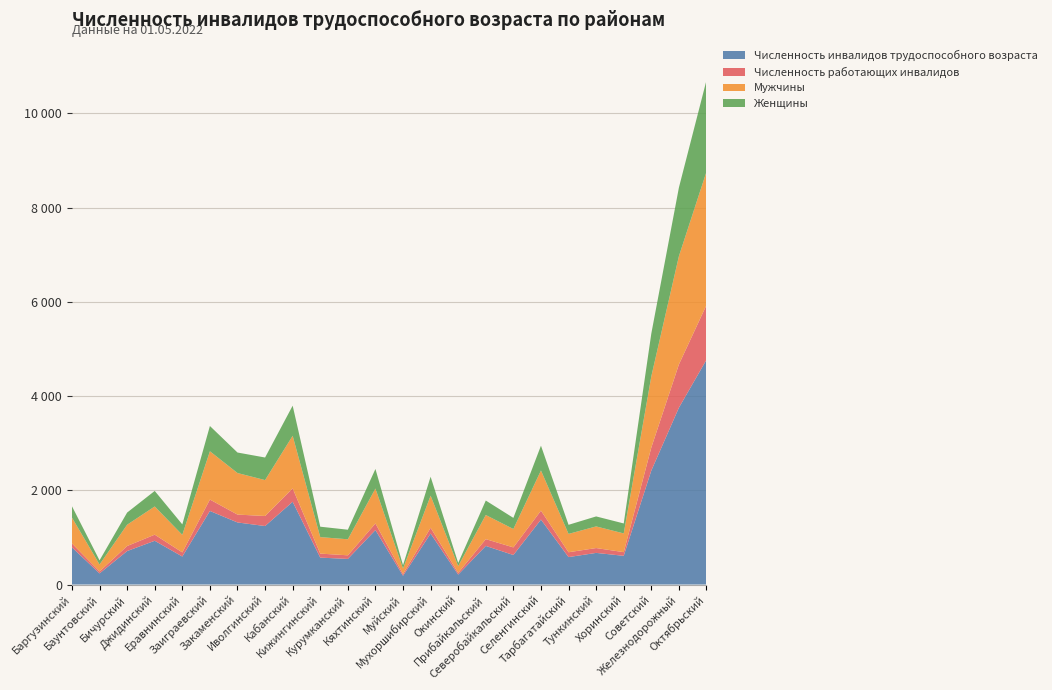

Reading left to right, transcribe all the data shown in this chart.

Численность инвалидов трудоспособного возраста: 788	236	710	928	594	1561	1317	1241	1756	571	543	1156	186	1082	211	819	626	1378	582	671	609	2418	3752	4770
Численность работающих инвалидов: 85	41	107	130	88	242	167	213	283	85	77	140	38	123	36	144	162	190	103	103	78	490	919	1161
Мужчины: 547	148	452	598	372	1025	882	762	1117	350	340	741	115	680	145	512	390	852	389	459	397	1510	2297	2830
Женщины: 241	88	258	330	222	536	435	479	639	221	203	415	71	402	66	307	236	526	193	212	212	908	1455	1940